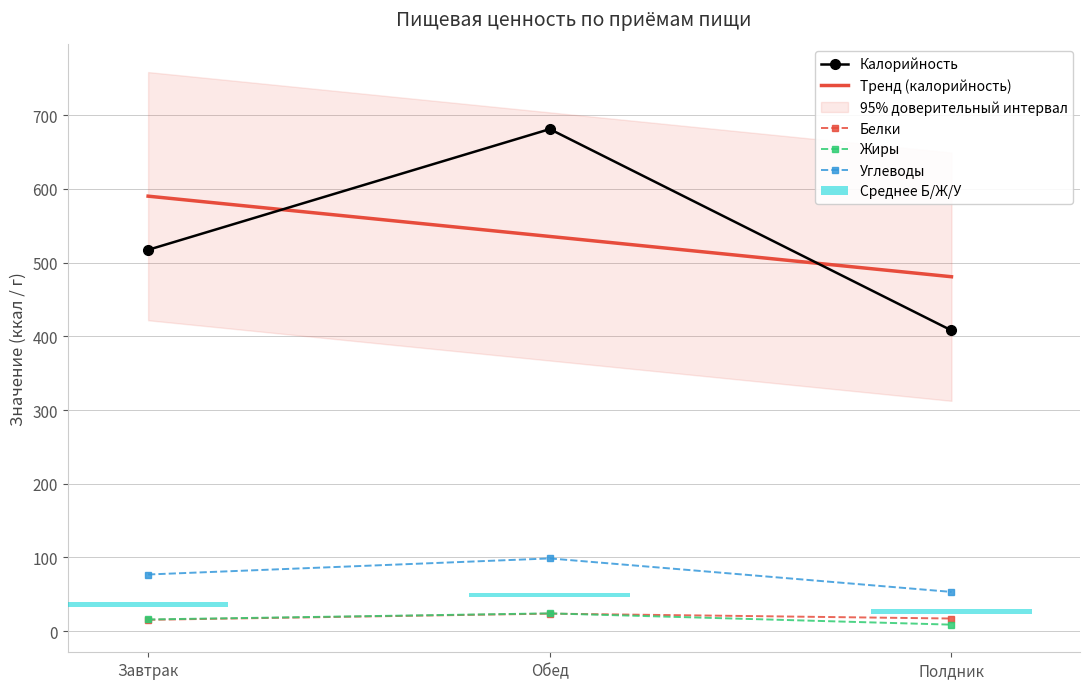

Between Завтрак and Обед, which is larger?

Обед